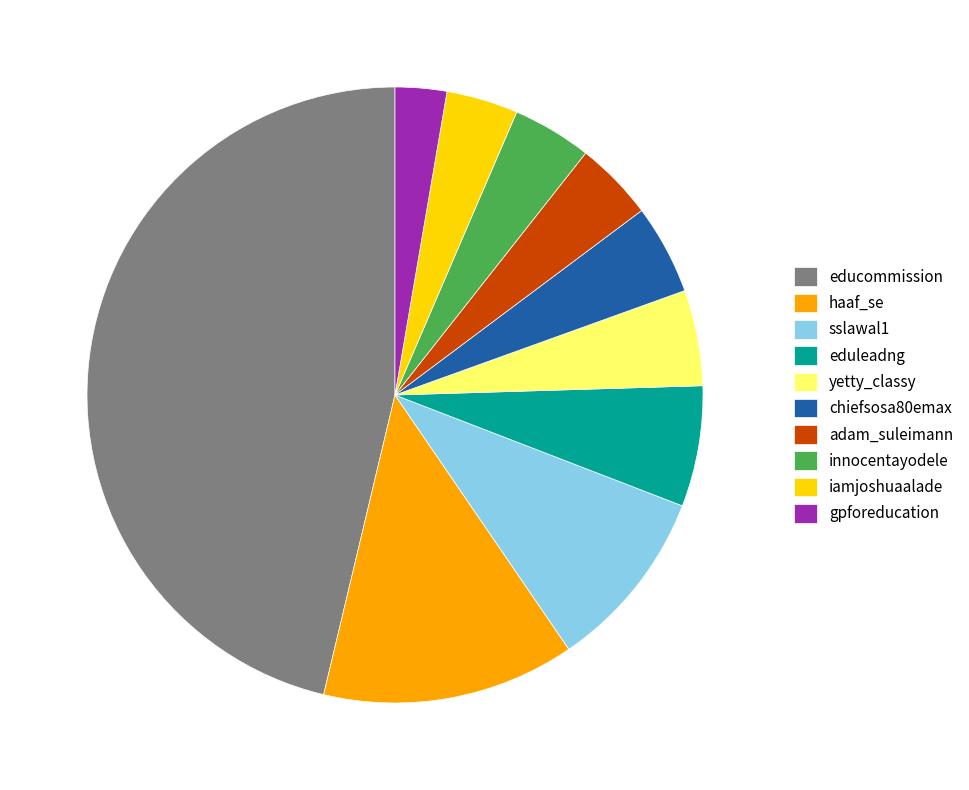

Is it true that iamjoshuaalade is 4% of the pie?

True